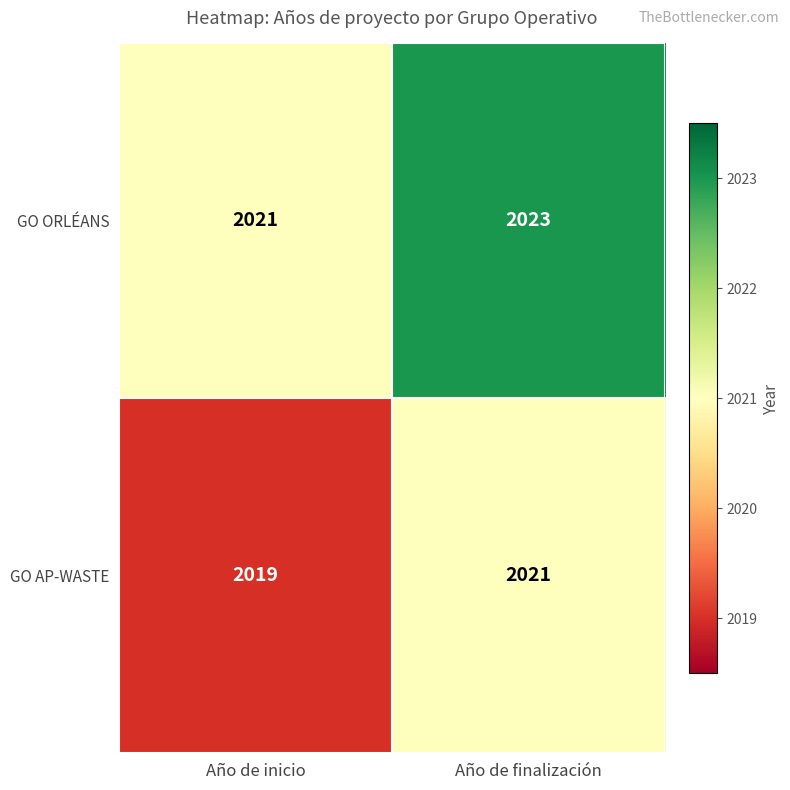

Rank the series by their average value, from highest to lowest.

GO ORLÉANS, GO AP-WASTE